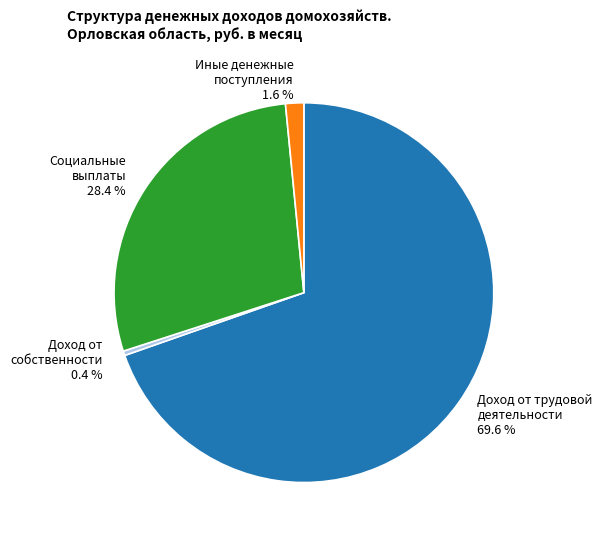

Does Доход от собственности 0.4 % represent more than half of the total?

No